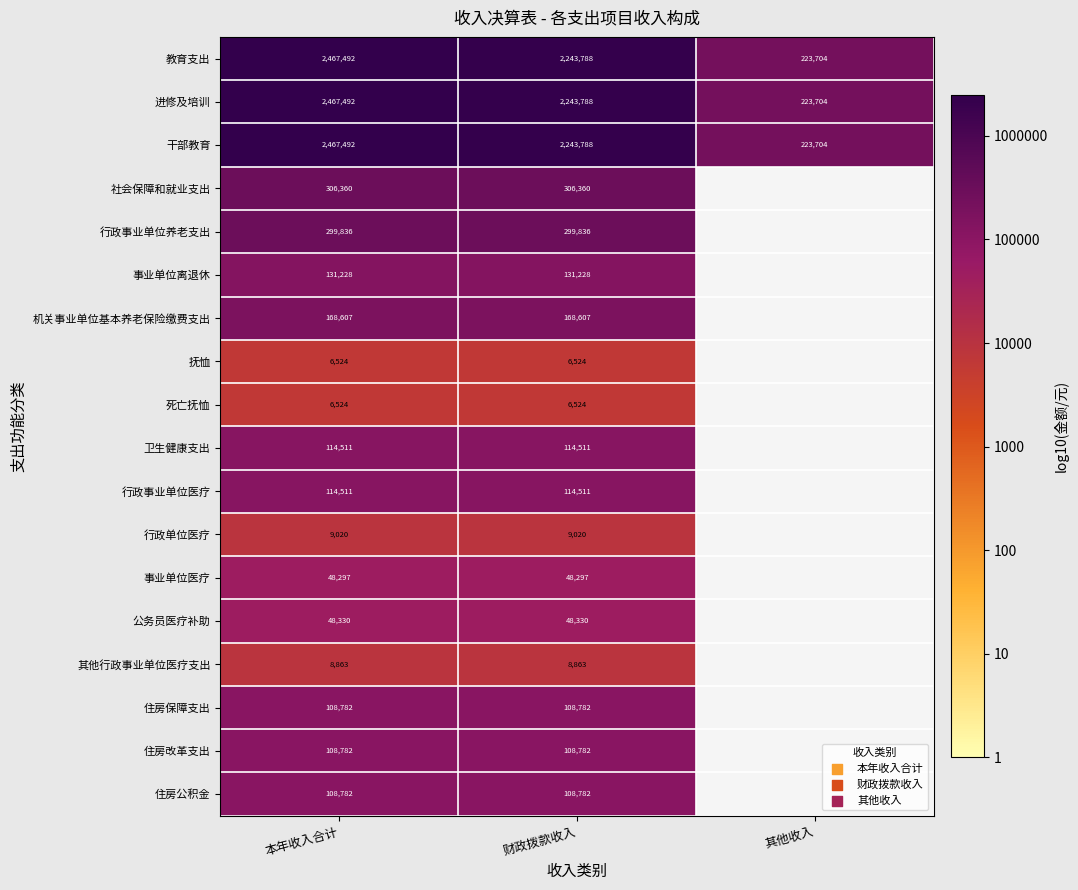

Which series changed the most between 财政拨款收入 and 其他收入?

教育支出